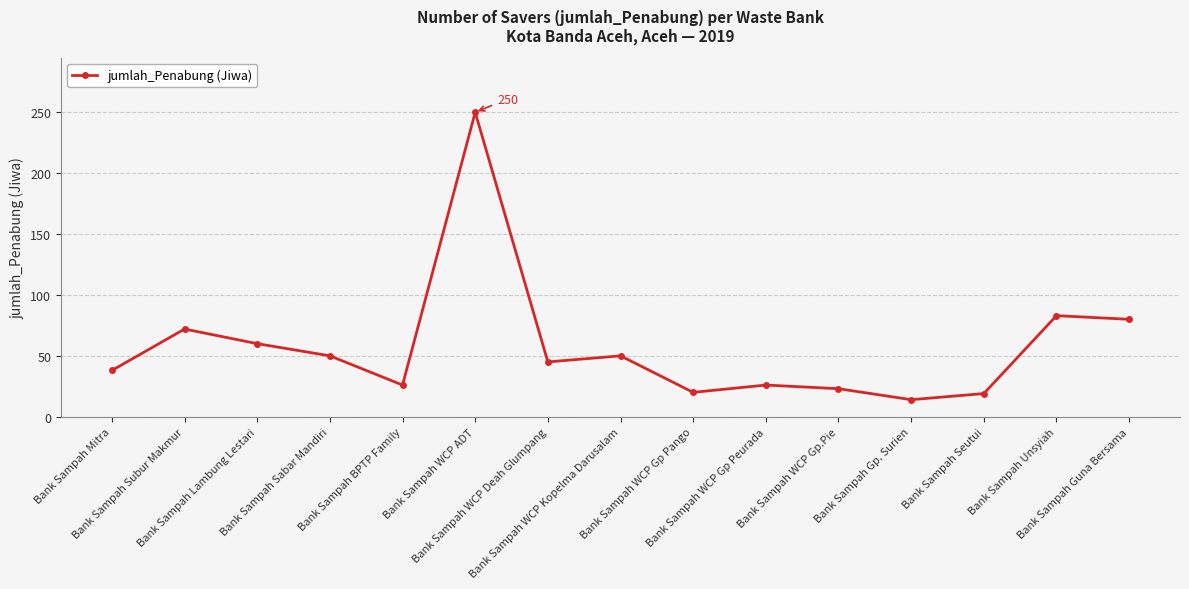

What is the ratio of the value at Bank Sampah WCP ADT to the value at Bank Sampah Lambung Lestari?

4.2